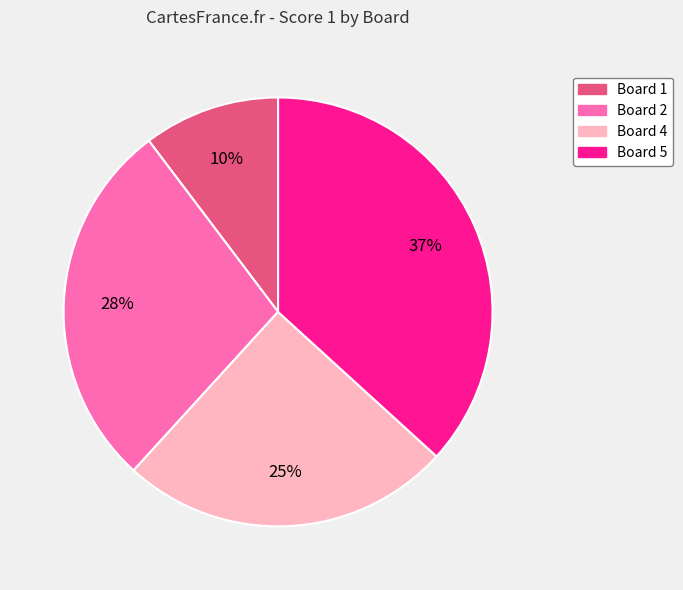

Count the number of slices in the pie.

4